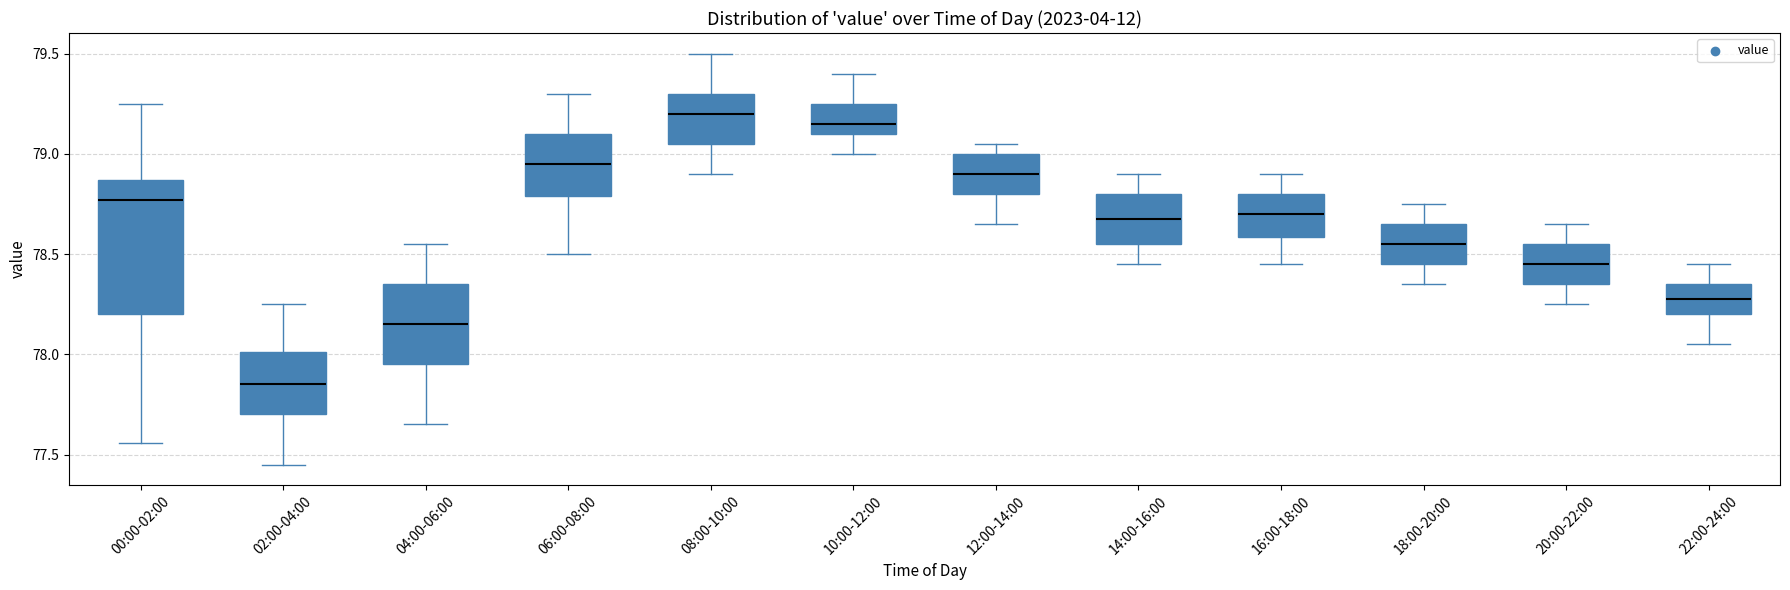

Reading left to right, read every box against the y-axis: the position of its median line, the range the box covers, and the ends of its whiskers. The values are not printed on the chart, so give them approximately, as read against the axis.

00:00-02:00: median 78.75, box 78.20 to 78.85, whiskers 77.55 to 79.25
02:00-04:00: median 77.85, box 77.70 to 78.00, whiskers 77.45 to 78.25
04:00-06:00: median 78.15, box 77.95 to 78.35, whiskers 77.65 to 78.55
06:00-08:00: median 78.95, box 78.80 to 79.10, whiskers 78.50 to 79.30
08:00-10:00: median 79.20, box 79.05 to 79.30, whiskers 78.90 to 79.50
10:00-12:00: median 79.15, box 79.10 to 79.25, whiskers 79.00 to 79.40
12:00-14:00: median 78.90, box 78.80 to 79.00, whiskers 78.65 to 79.05
14:00-16:00: median 78.70, box 78.55 to 78.80, whiskers 78.45 to 78.90
16:00-18:00: median 78.70, box 78.60 to 78.80, whiskers 78.45 to 78.90
18:00-20:00: median 78.55, box 78.45 to 78.65, whiskers 78.35 to 78.75
20:00-22:00: median 78.45, box 78.35 to 78.55, whiskers 78.25 to 78.65
22:00-24:00: median 78.30, box 78.20 to 78.35, whiskers 78.05 to 78.45